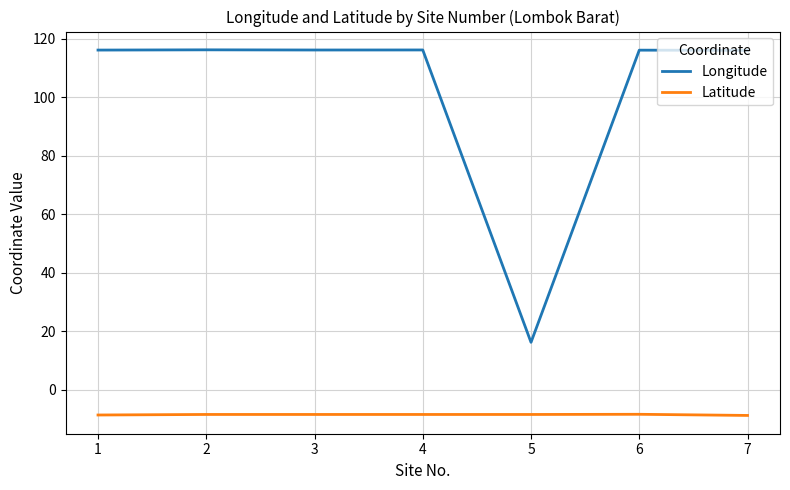

What is the total value across all series at 2?

107.7